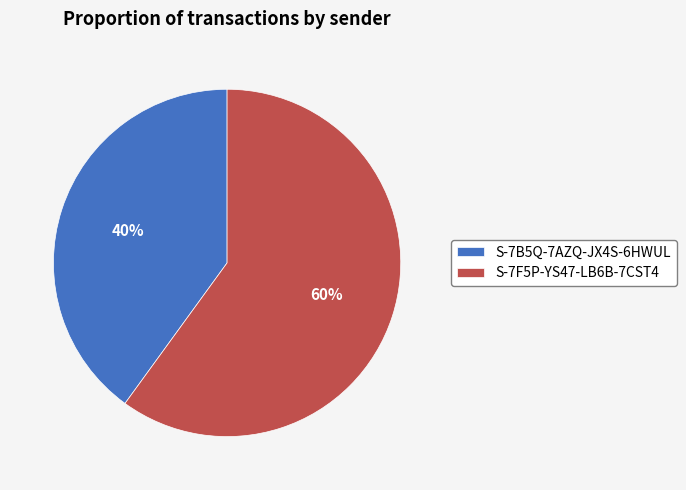

Count the number of slices in the pie.

2